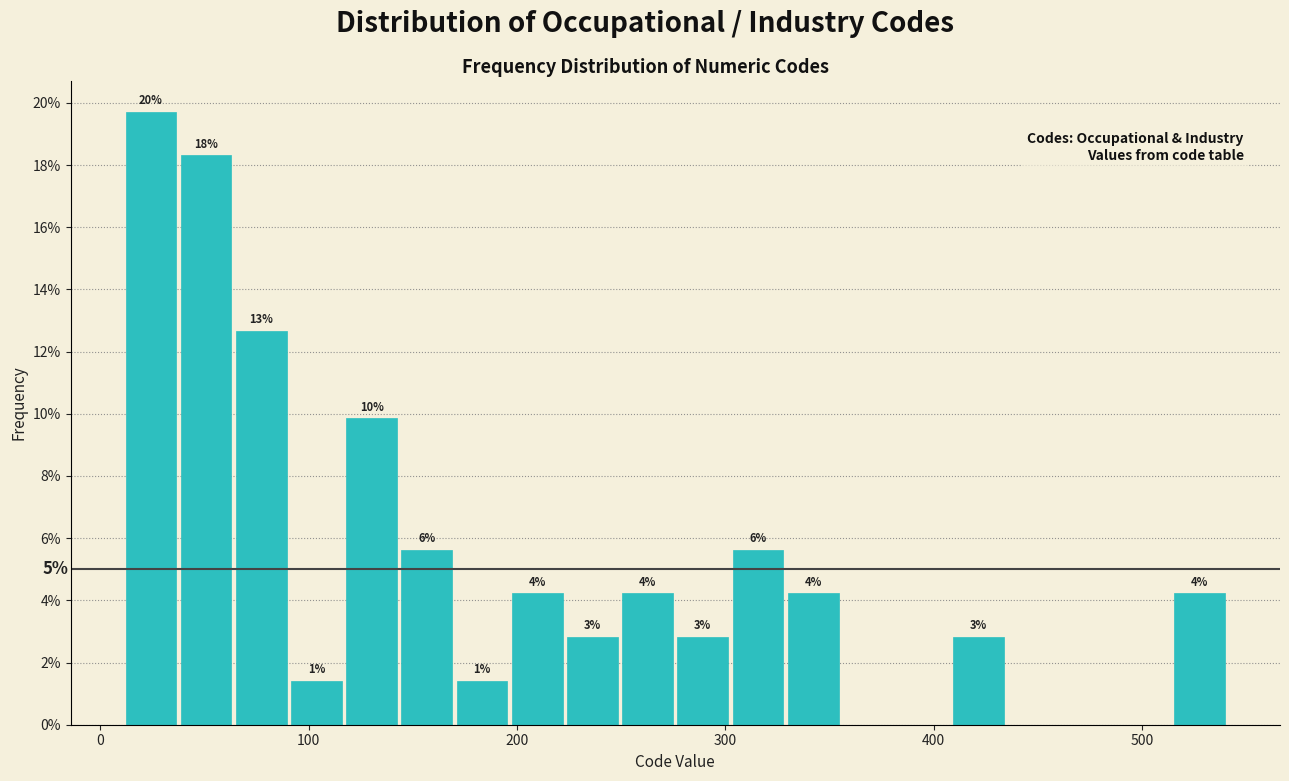

Around what value on the x-axis is the tallest bar? Give the approximate position of its centre, as read against the axis.

20